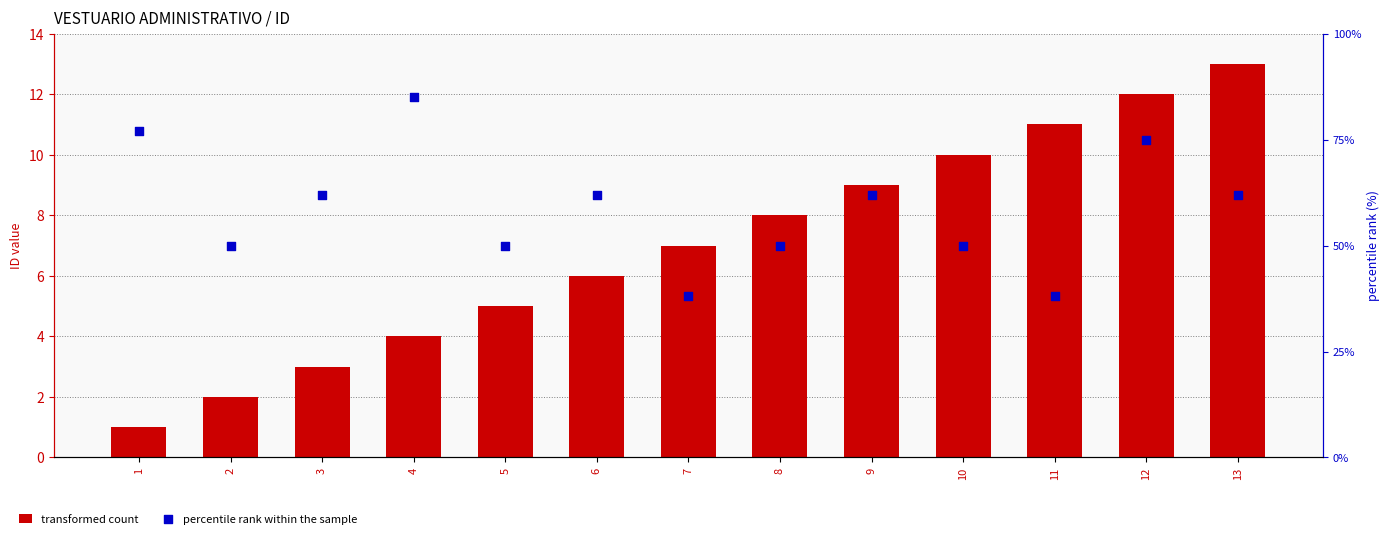

Which series has the largest Y range (max minus min)?

percentile rank within the sample